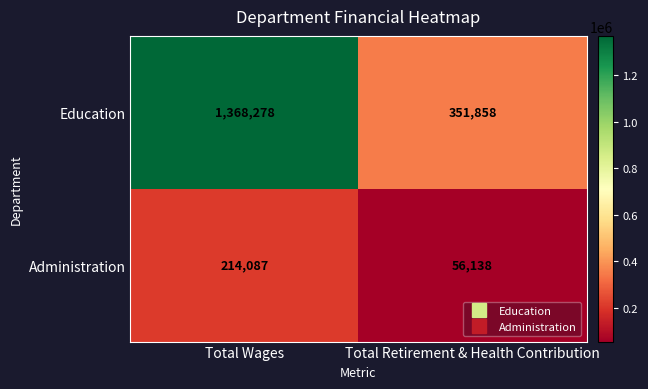

Reading right to left, transcribe all the data shown in this chart.

Education: Total Retirement & Health Contribution=351858	Total Wages=1368278
Administration: Total Retirement & Health Contribution=56138	Total Wages=214087